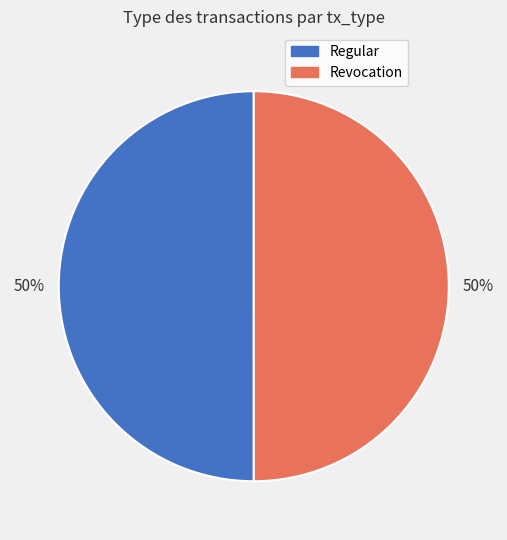

What is the ratio of the value at Regular to the value at Revocation?

1.0